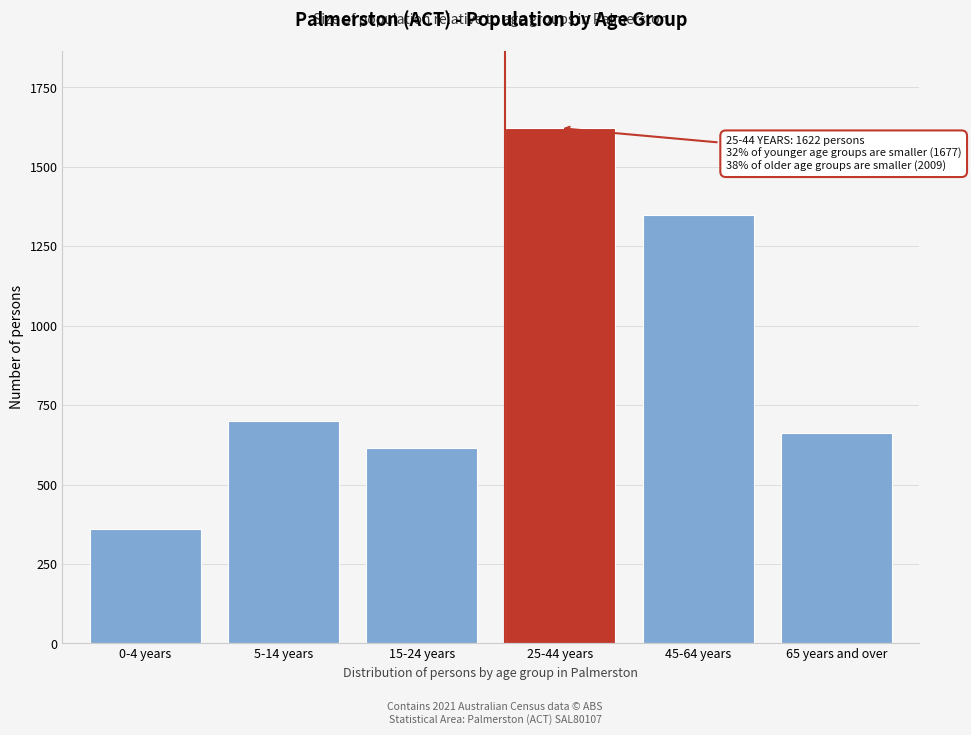

Reading left to right, list all the values displayed in this chart.

360	701	616	1622	1348	661